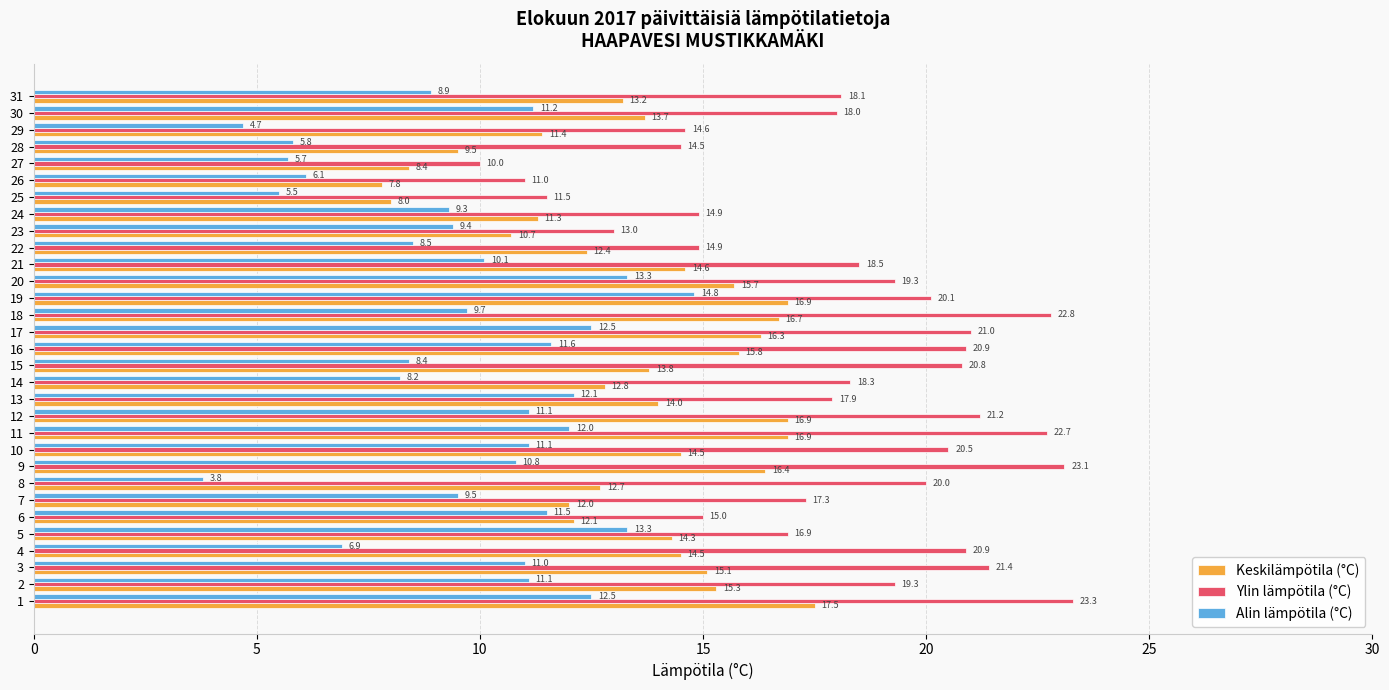

What is the sum of all Keskilämpötila (°C) values?

421.2